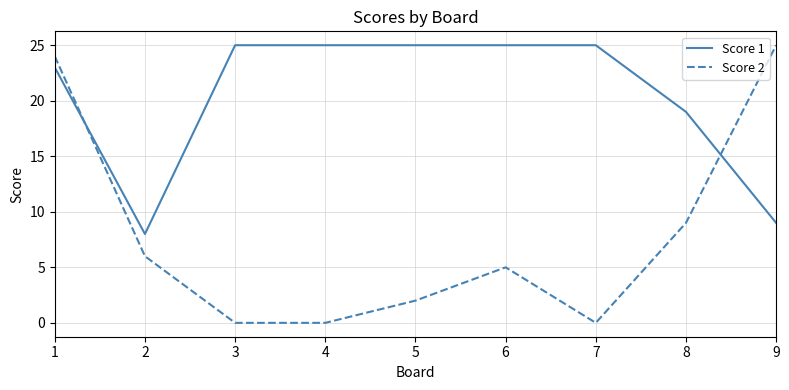

What are all the series names shown in the legend?

Score 1, Score 2